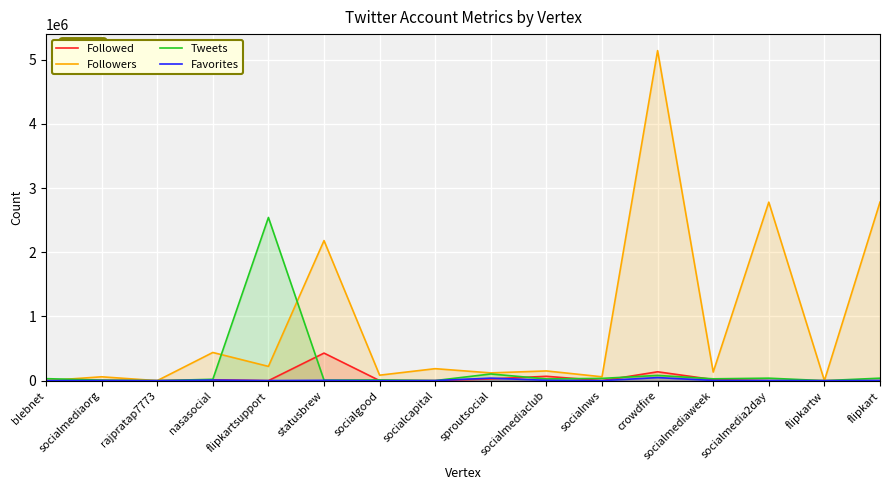

The Favorites series shows 47796 at crowdfire. True or false?

True